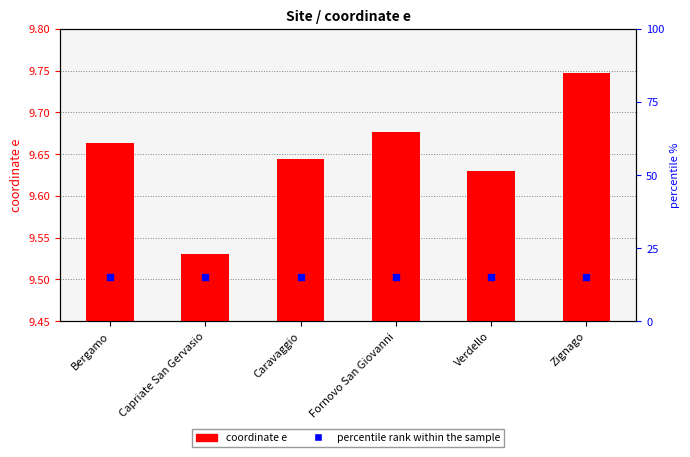

Which series has the largest Y range (max minus min)?

coordinate e